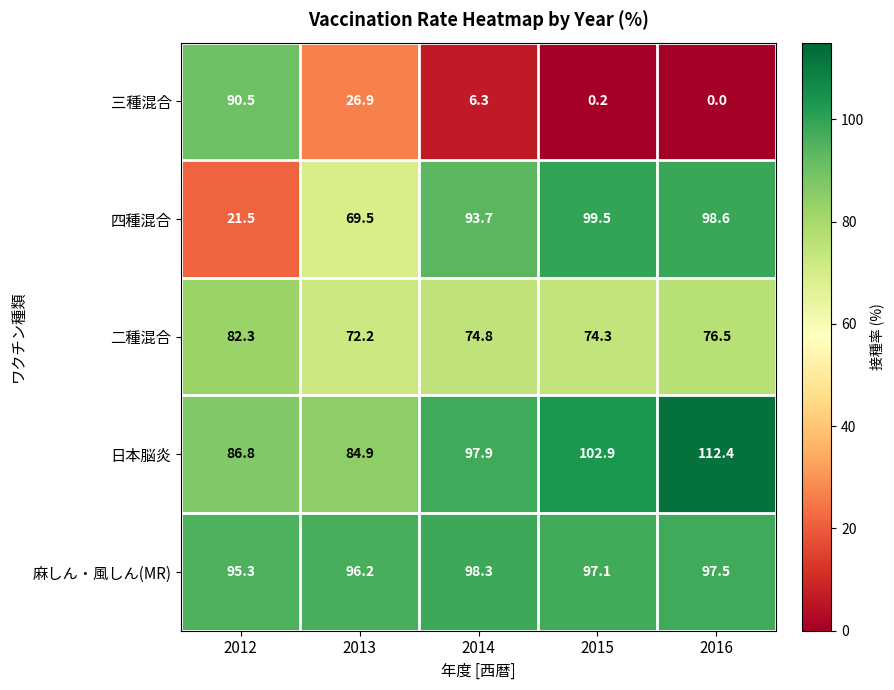

Between 2012 and 2016, which series saw the biggest shift?

三種混合